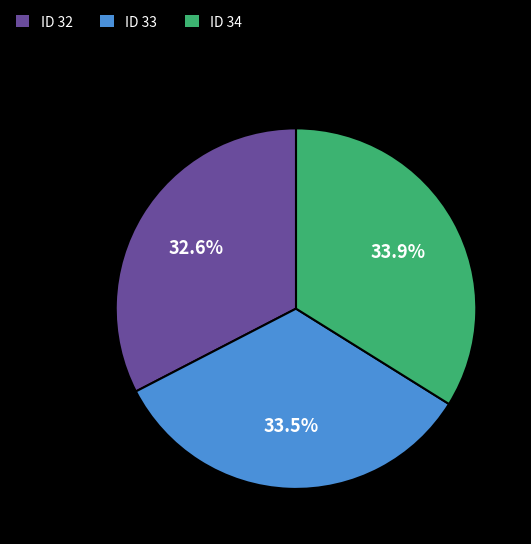

To the nearest percent, what is the average slice percentage?

33%